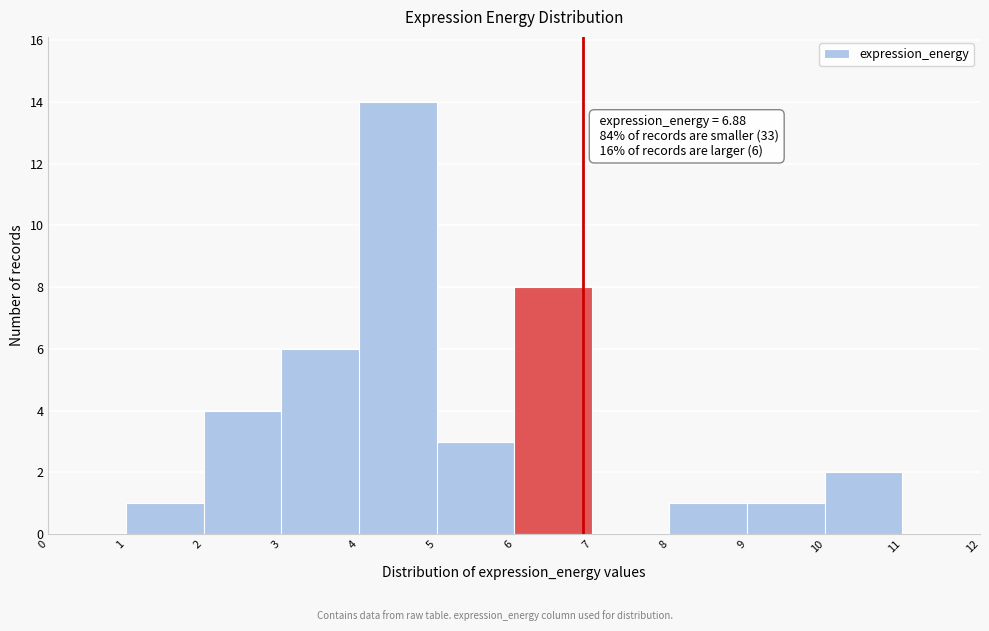

Which range on the x-axis has the tallest bar?

4 to 5